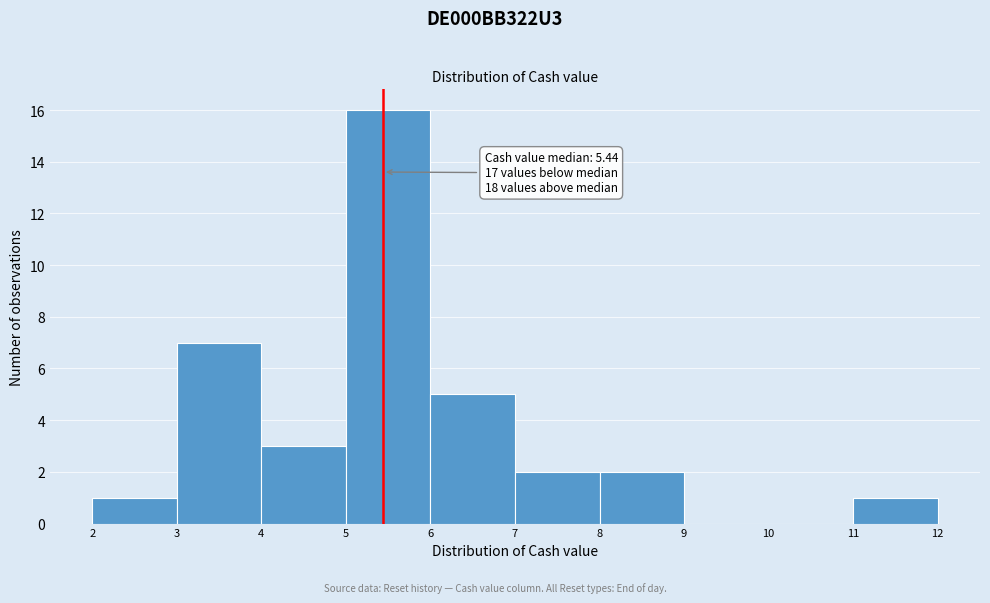

Over which range of the x-axis is the bar tallest?

5 to 6